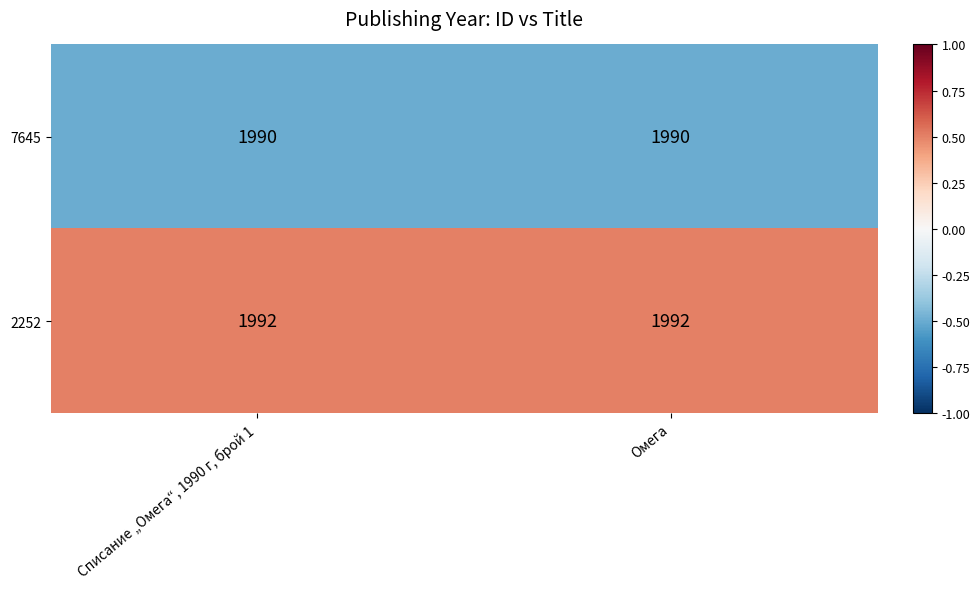

Rank the series at Омега from lowest to highest value.

7645, 2252